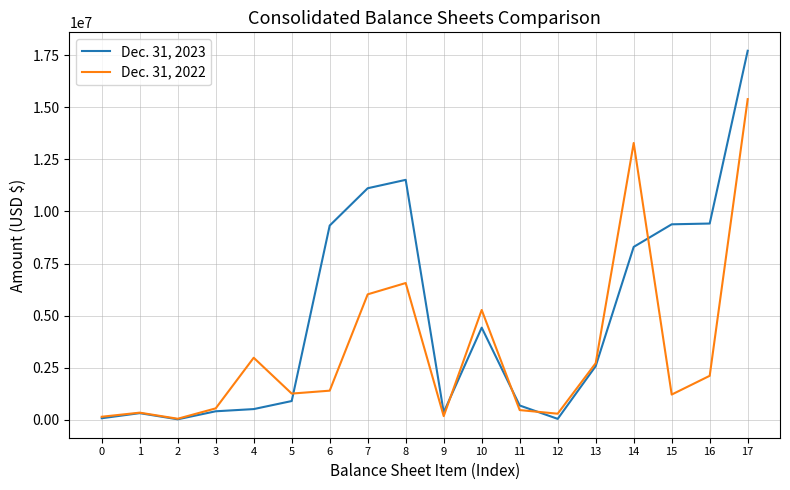

True or false: Dec. 31, 2022 and Dec. 31, 2023 intersect in this chart.

True